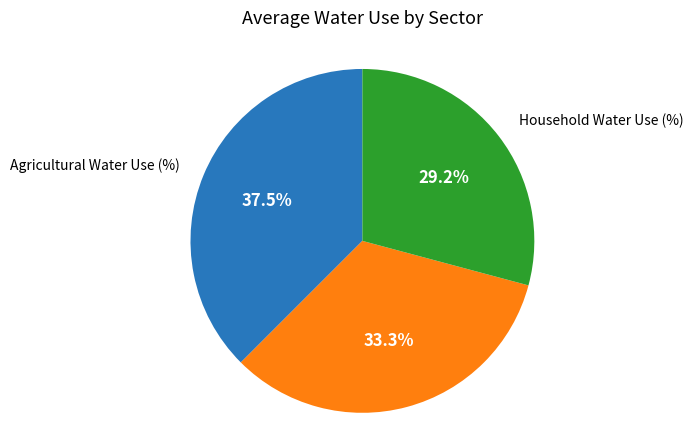

Is there a majority slice in this chart?

No